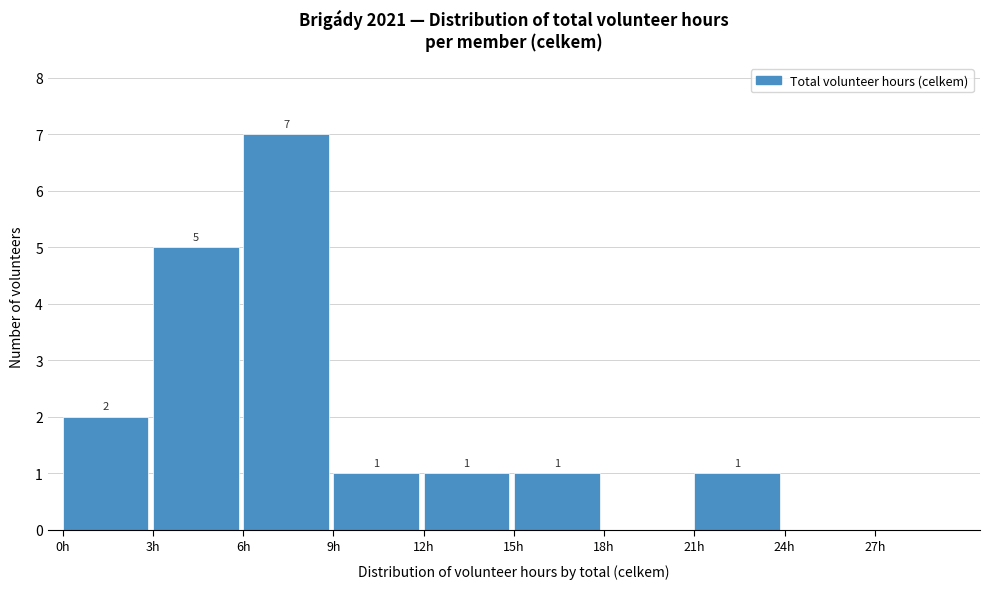

Over which range of the x-axis is the bar tallest?

6 to 9